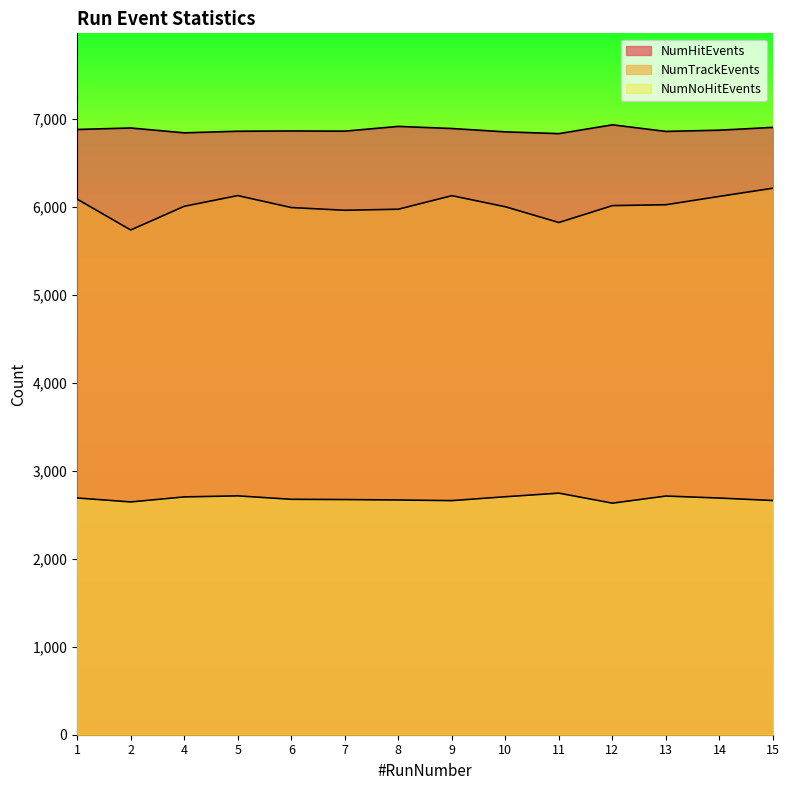

True or false: NumNoHitEvents and NumHitEvents cross at least once.

False